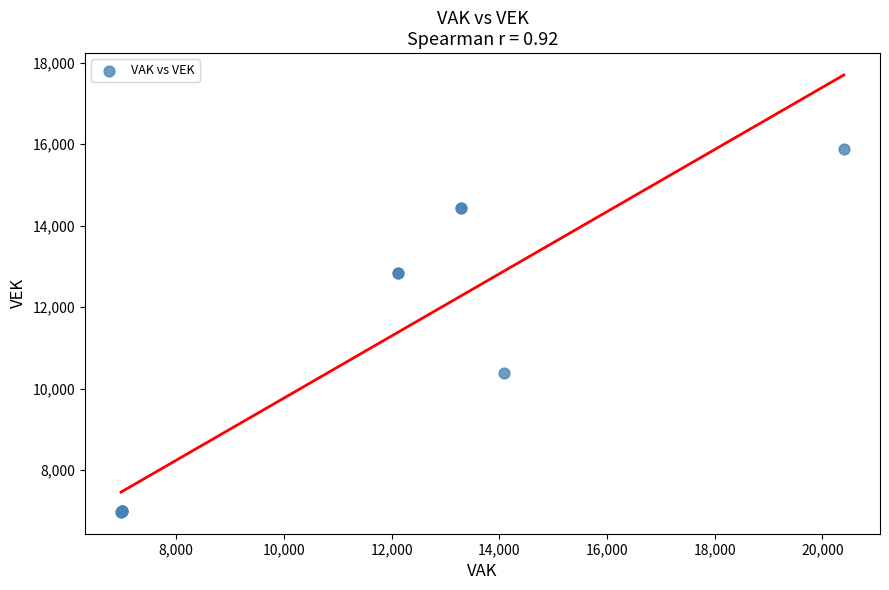

What Y value in the scatter plot is closest to 11435?

10381